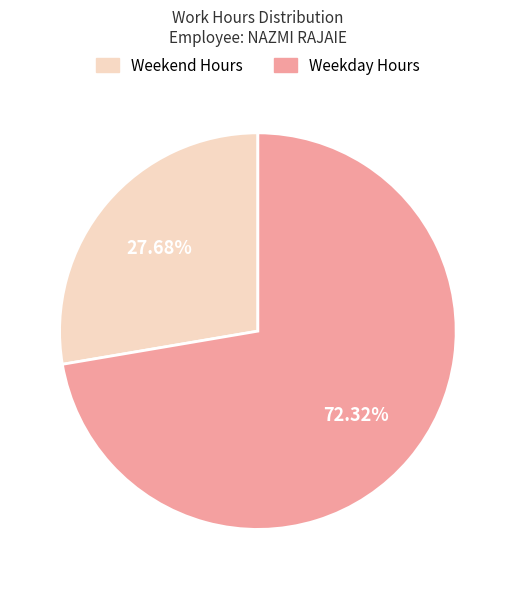

Is there a majority slice in this chart?

Yes